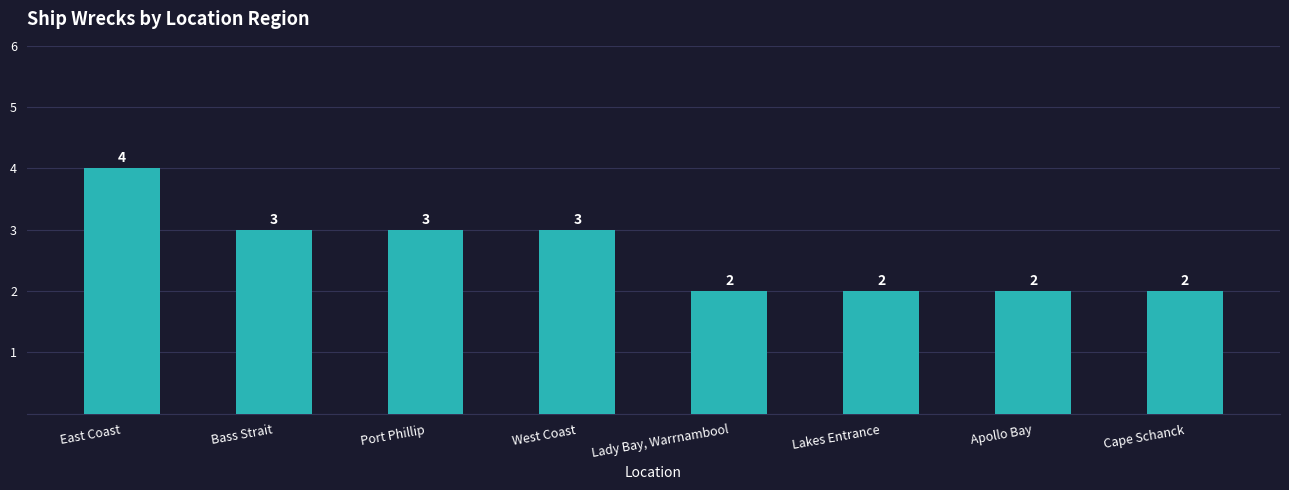

The value at Bass Strait is 3. True or false?

True